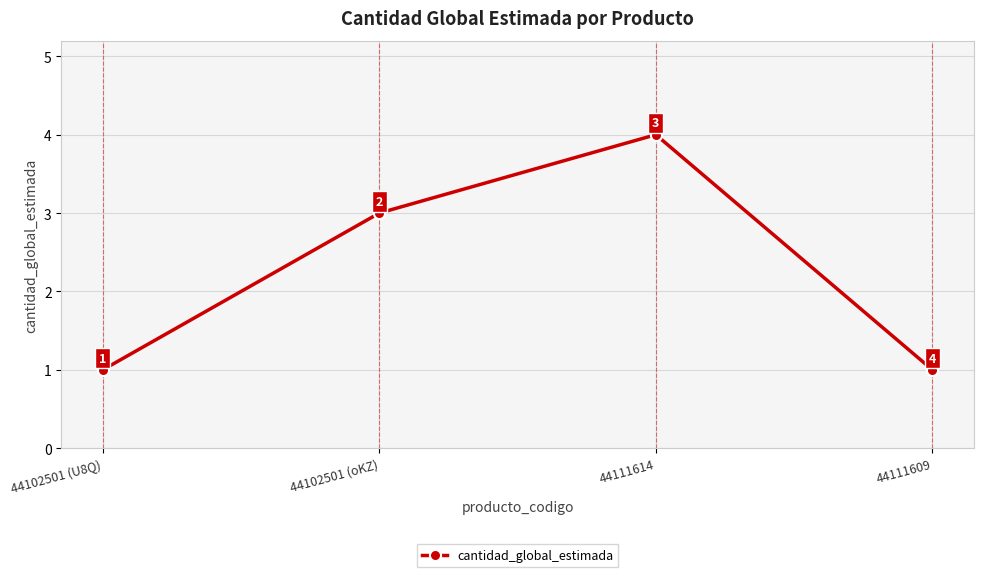

The chart shows a value of 1 at 44102501 (oKZ). True or false?

False